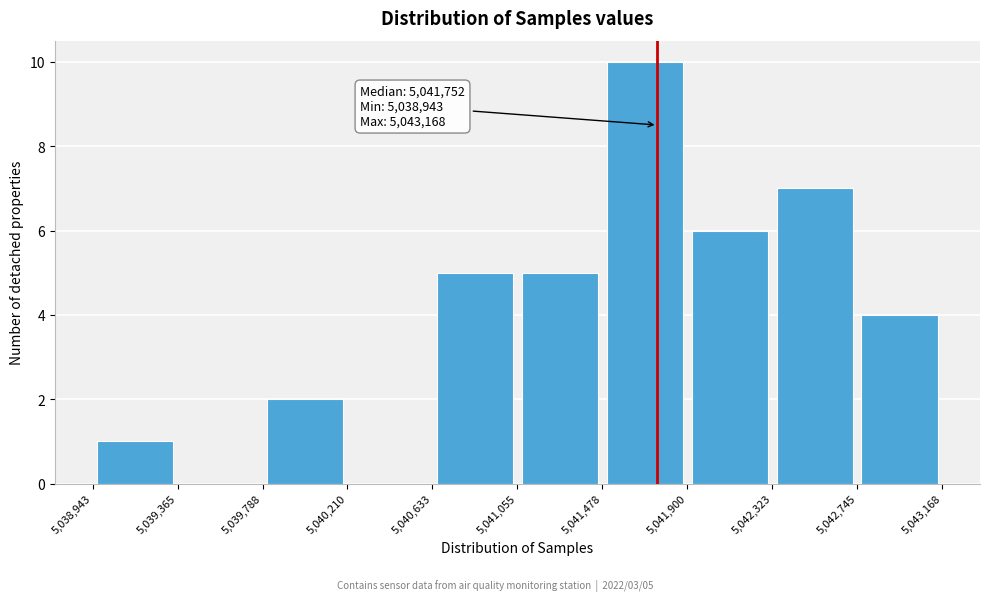

Which range on the x-axis has the tallest bar?

5,041,478 to 5,041,900